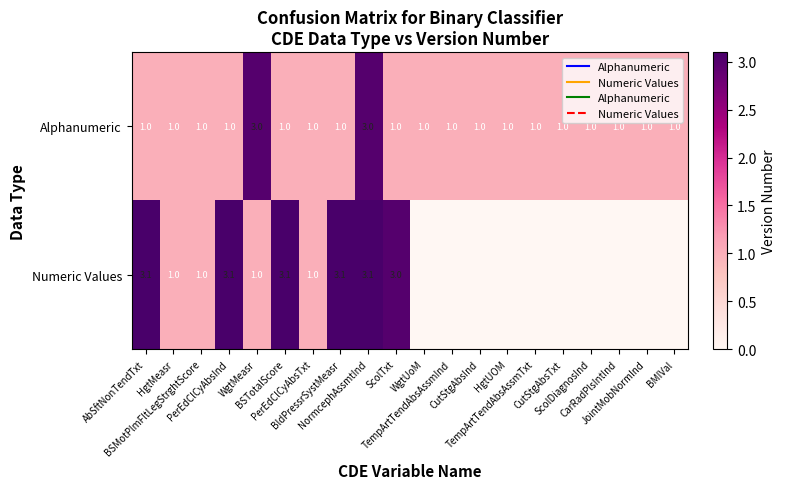

How many series are shown in this chart?

2